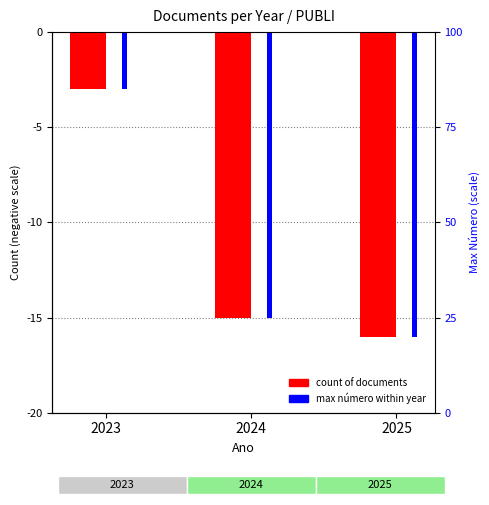

Does the chart contain any negative values?

Yes